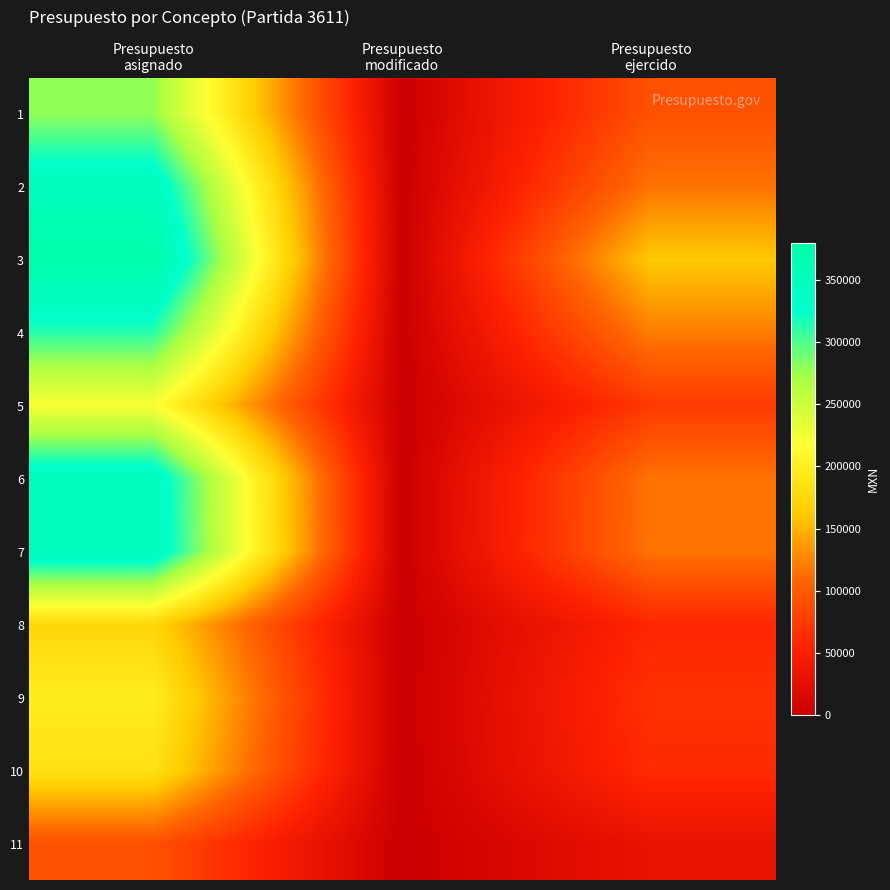

Which series has the widest spread of values?

3